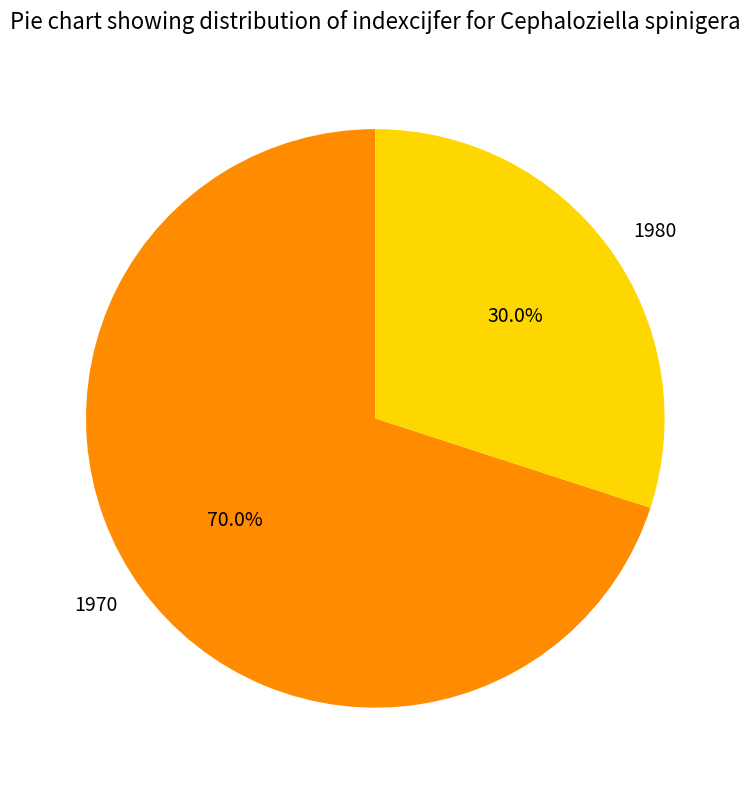

How many segments does this pie chart have?

2